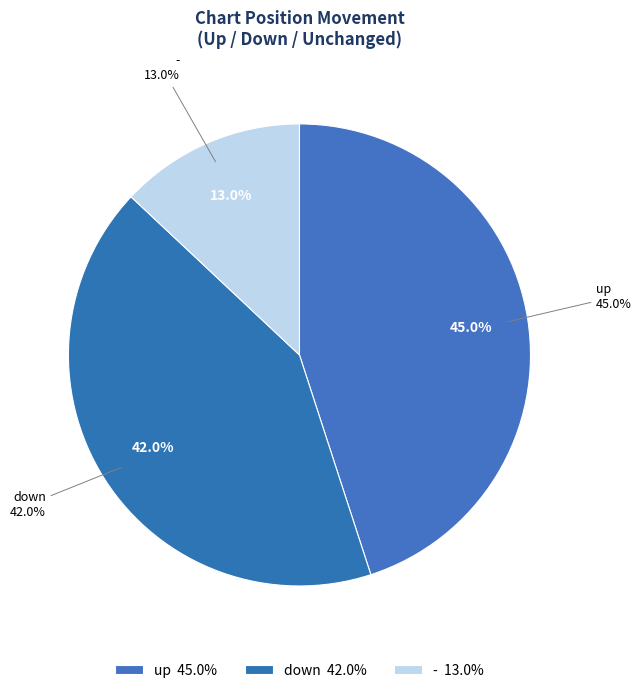

Rank the categories by value from highest to lowest.

up, down, -